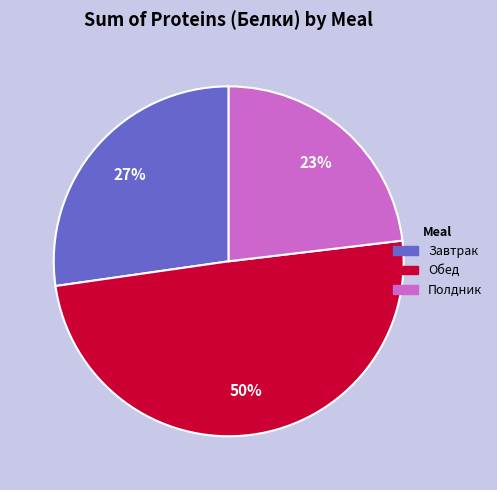

Rank the categories by value from highest to lowest.

Обед, Завтрак, Полдник